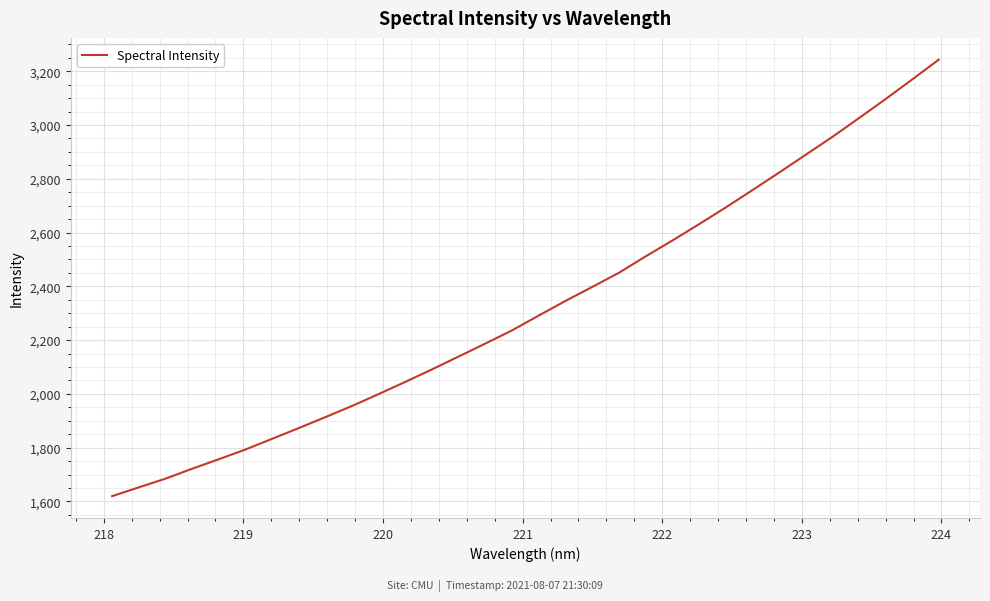

What is the difference between the maximum and minimum values?

1623.0